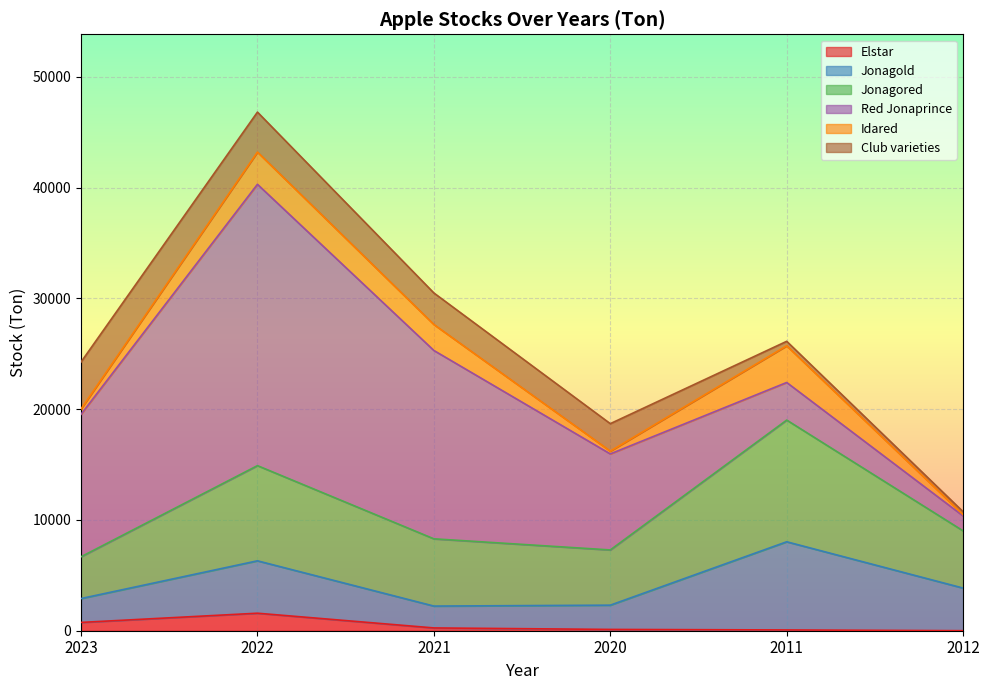

What position from the right is 2020?

3